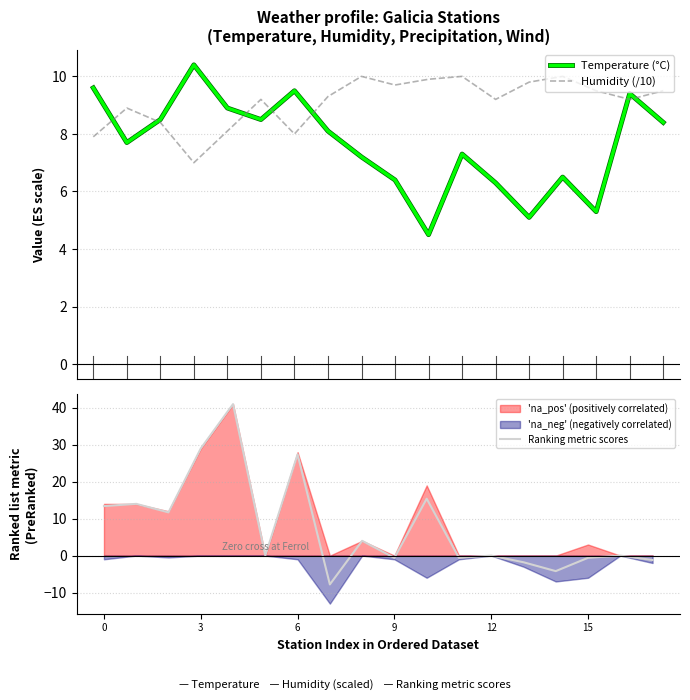

What is the label of the 18th point from the left?

17